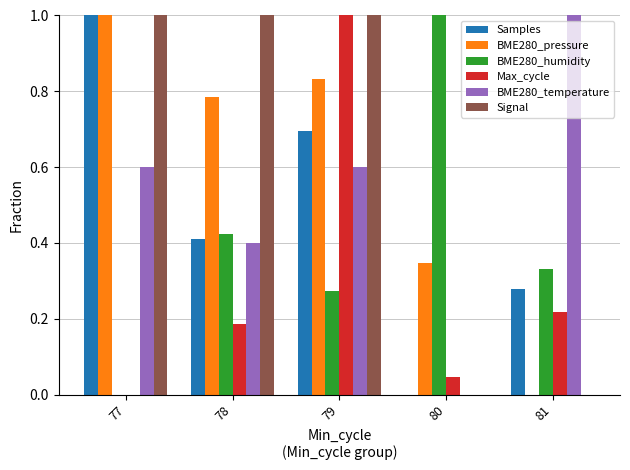

What is the sum of all BME280_humidity values?

2.0